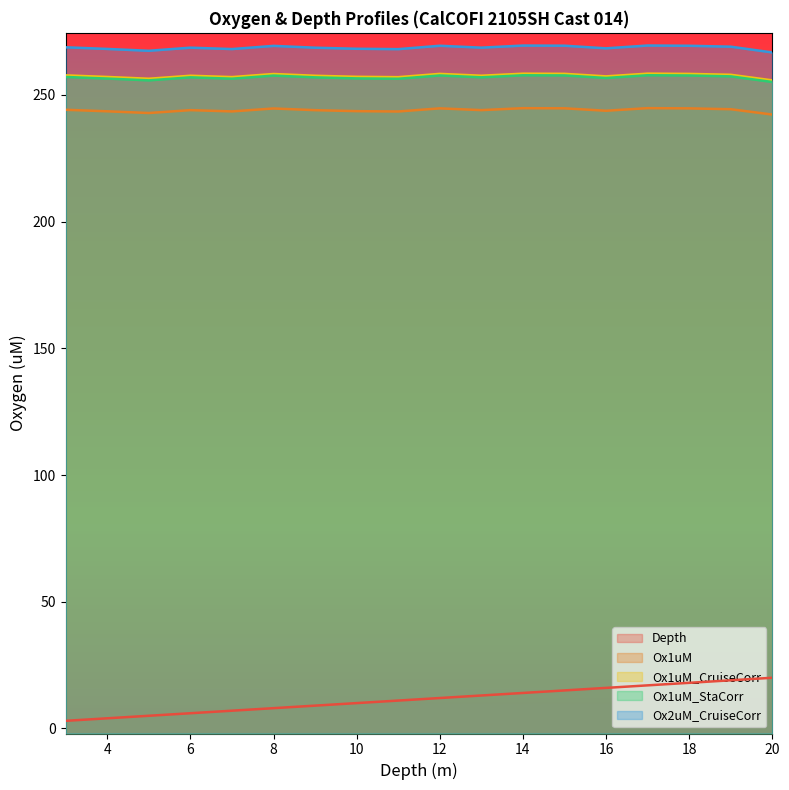

What is the difference between the Ox1uM values at 20 and 5?

0.6